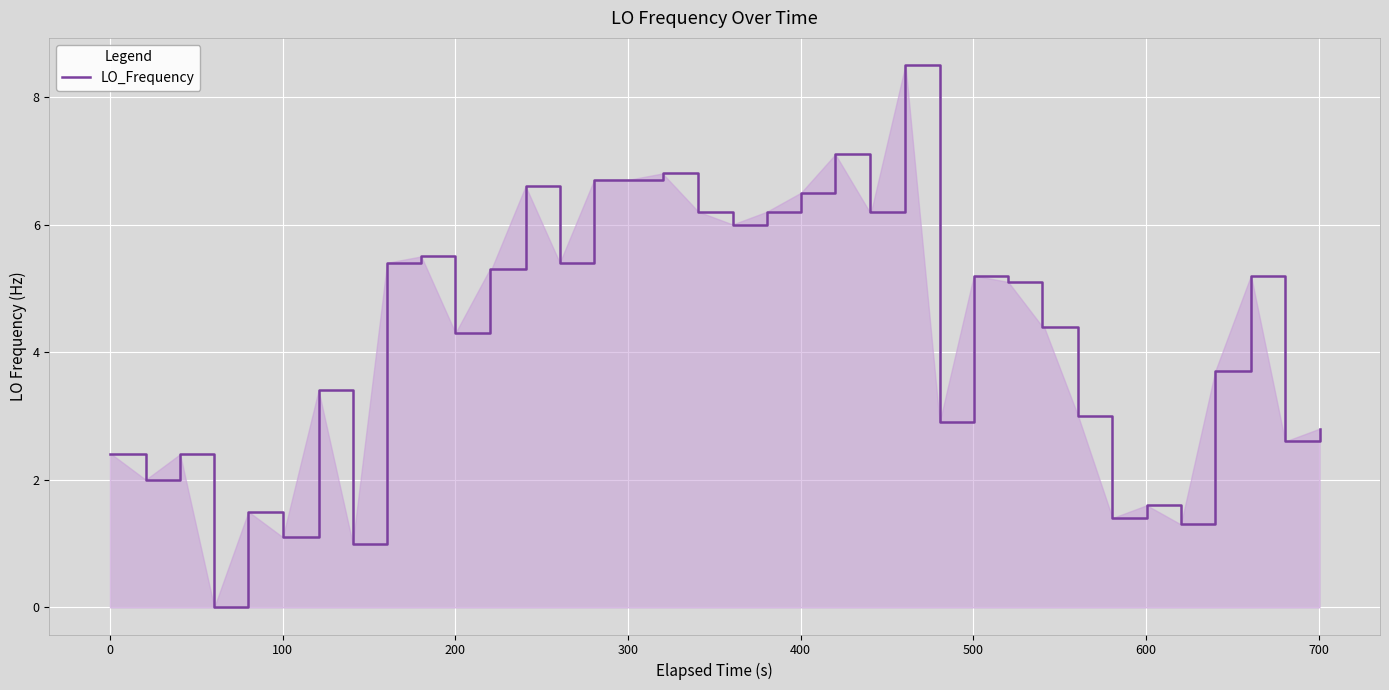

What is the greatest value displayed?

8.5